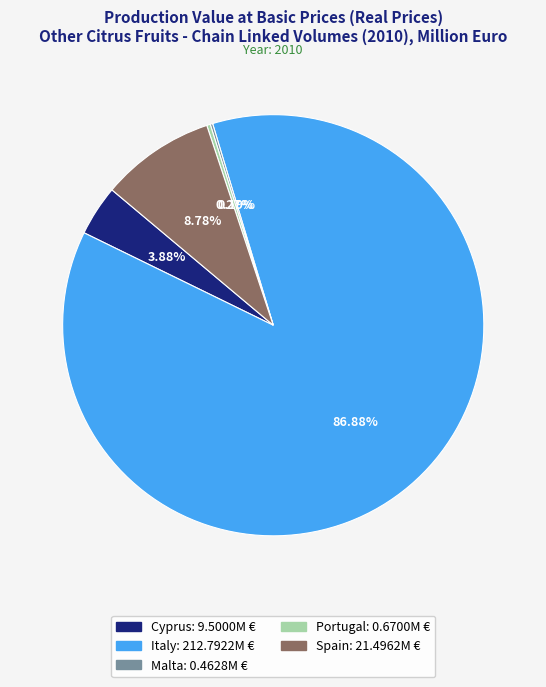

What is the majority slice?

Italy